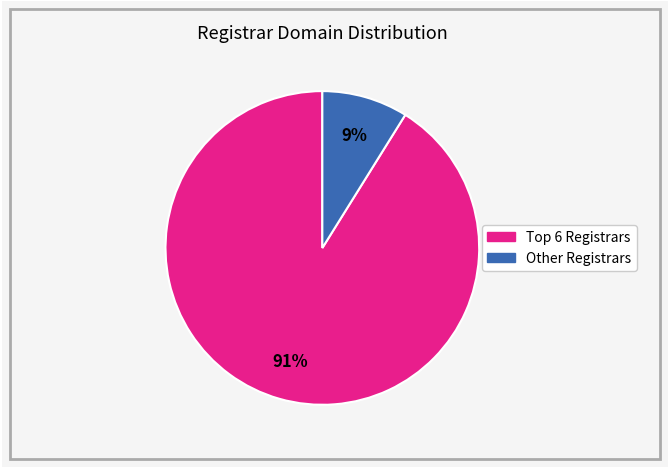

Is there any slice that represents more than half of the pie?

Yes